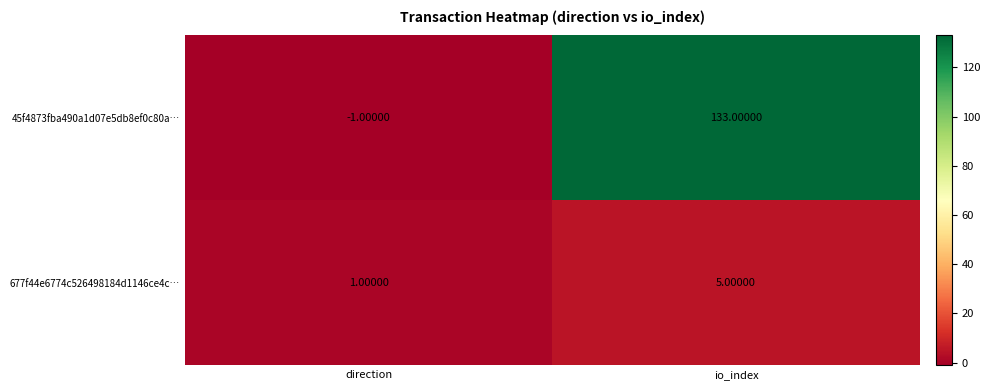

At which category is the sum across all series the highest?

io_index